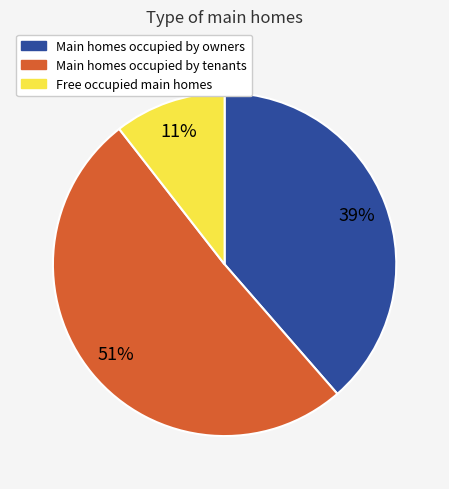

To the nearest percent, what is the average slice percentage?

33%